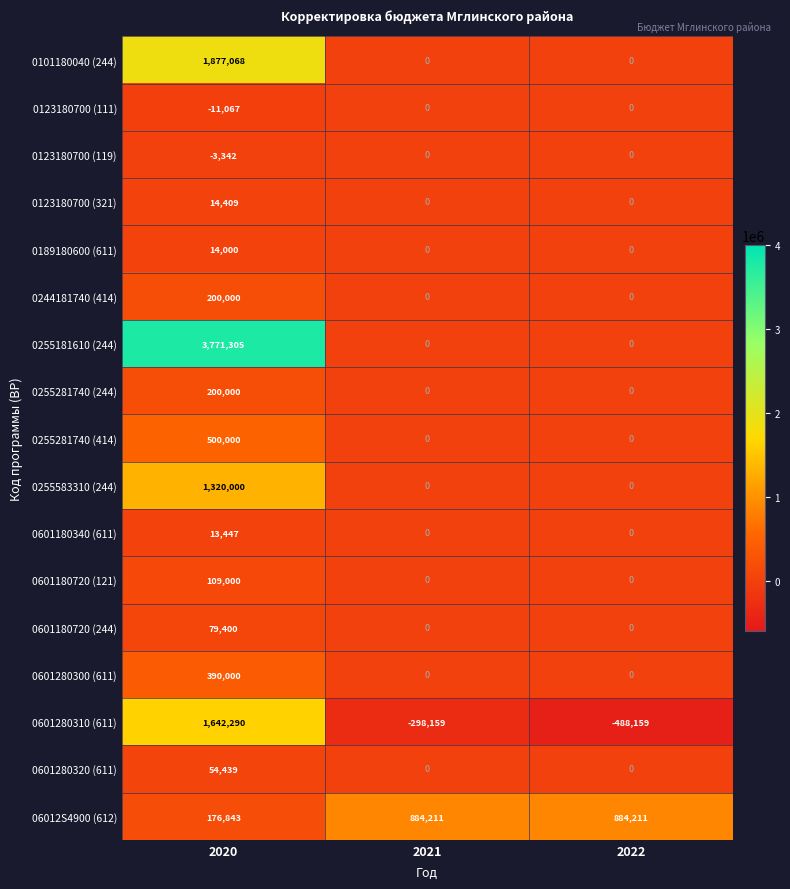

True or false: 0601280310 (611) has a value of -488159 at 2022.

True